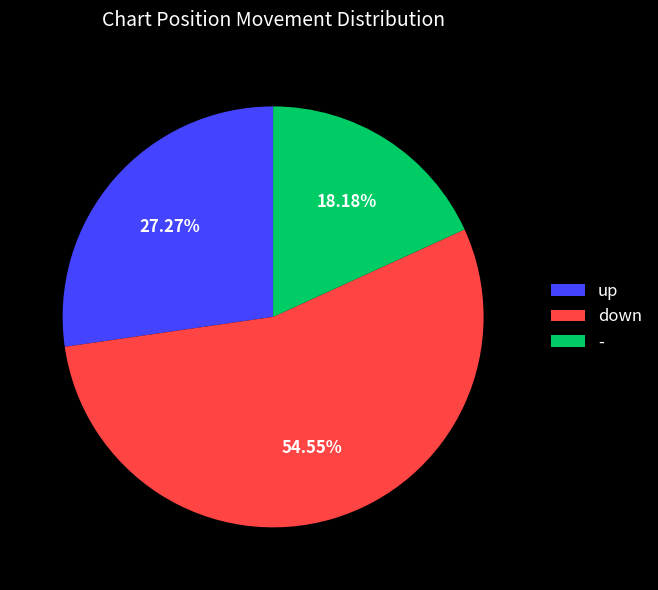

To the nearest percent, what percentage of the pie is up?

27%